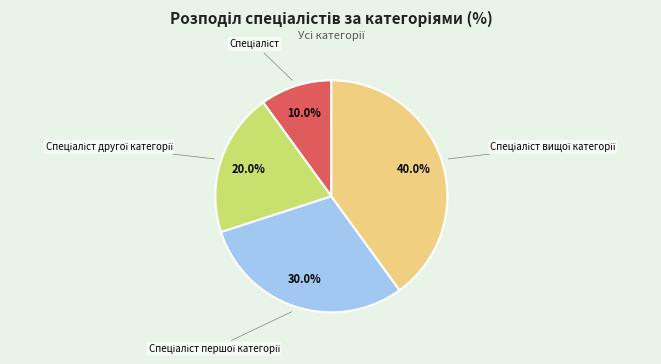

Does any single category account for the majority?

No